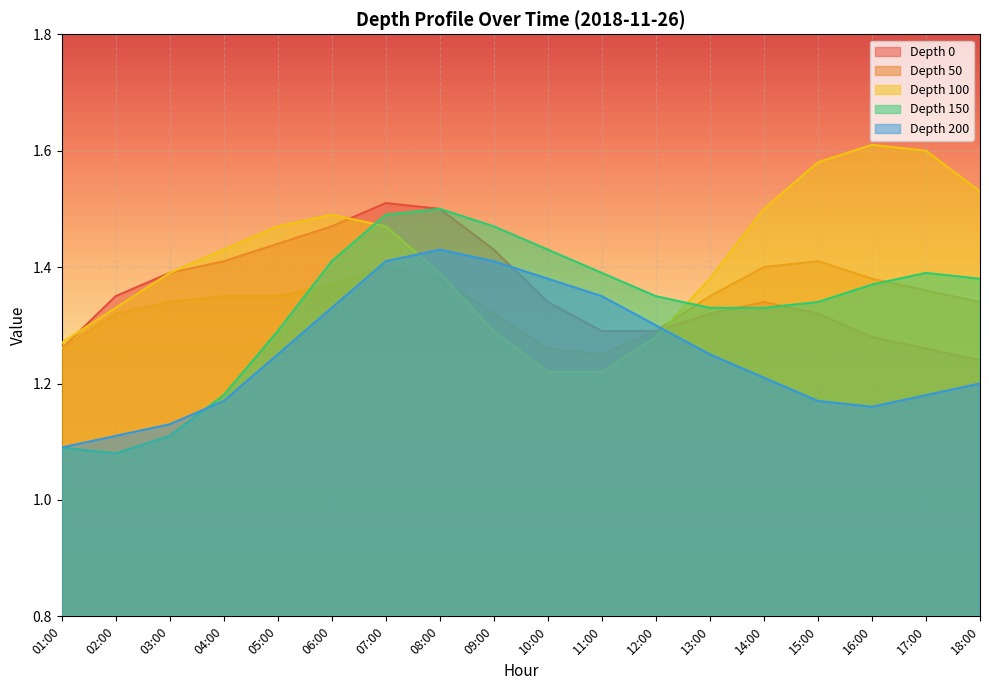

What is the maximum value shown in the chart?

1.6